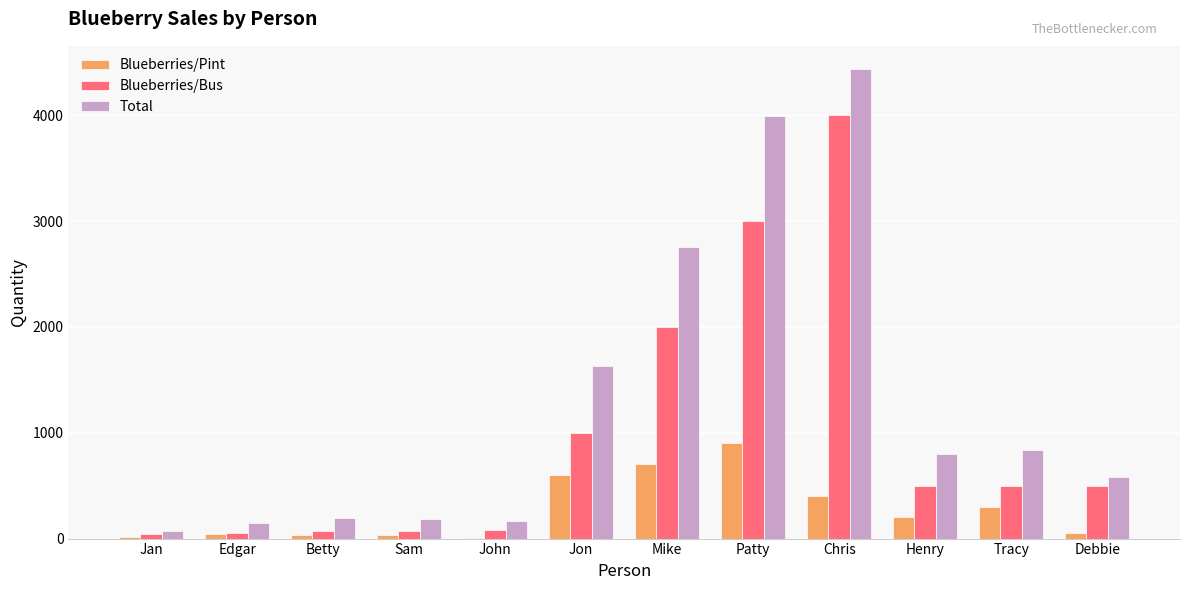

What is the sum of the Blueberries/Pint values at Patty and John?

910